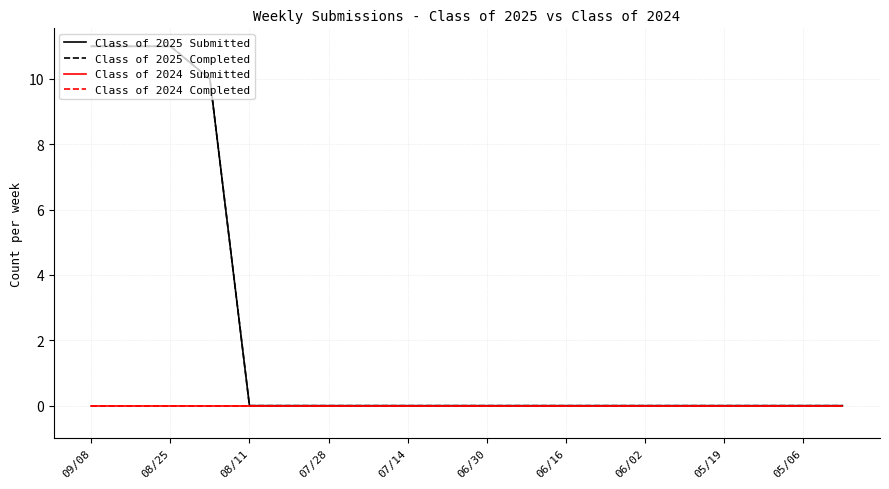

Reading right to left, list all the values displayed in this chart.

Class of 2025 Submitted: 0	0	0	0	0	0	0	0	0	0	0	0	0	0	0	0	10	11	11	11
Class of 2025 Completed: 0	0	0	0	0	0	0	0	0	0	0	0	0	0	0	0	10	11	11	11
Class of 2024 Submitted: 0	0	0	0	0	0	0	0	0	0	0	0	0	0	0	0	0	0	0	0
Class of 2024 Completed: 0	0	0	0	0	0	0	0	0	0	0	0	0	0	0	0	0	0	0	0